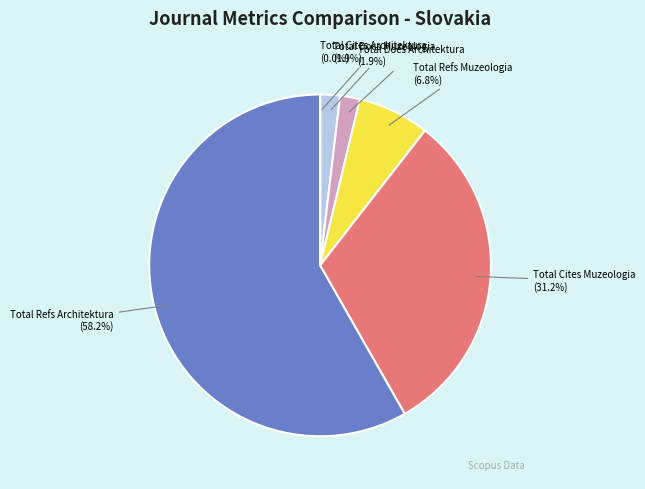

To the nearest percent, what is the combined percentage of Total Docs. (2013) - Muzeologia and Total Cites (3years) - Architektura?

2%